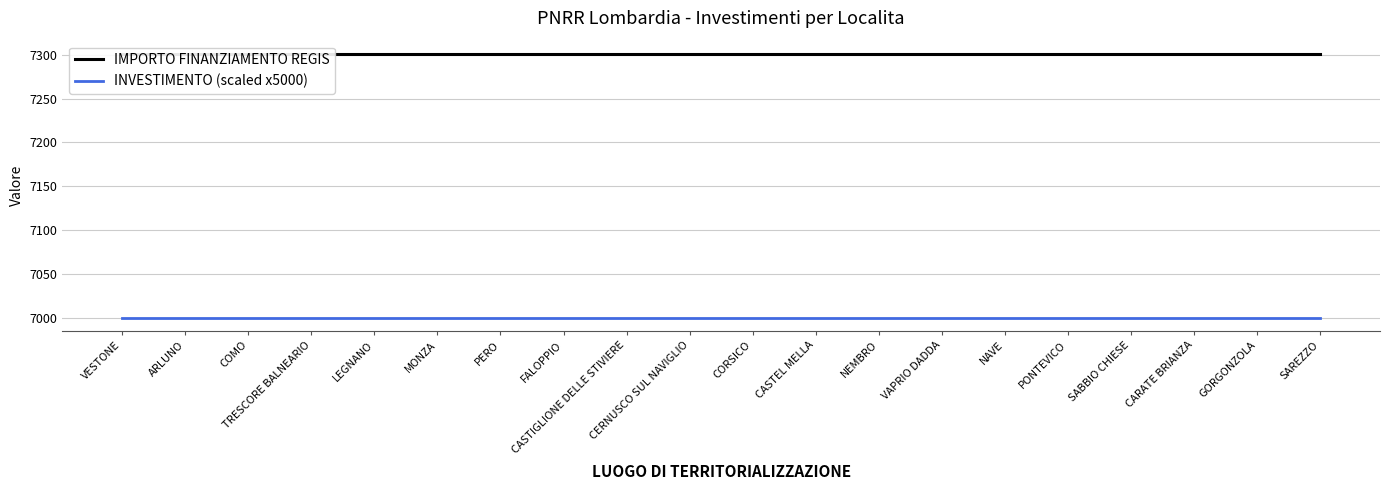

At which label does IMPORTO FINANZIAMENTO REGIS reach its minimum?

VESTONE